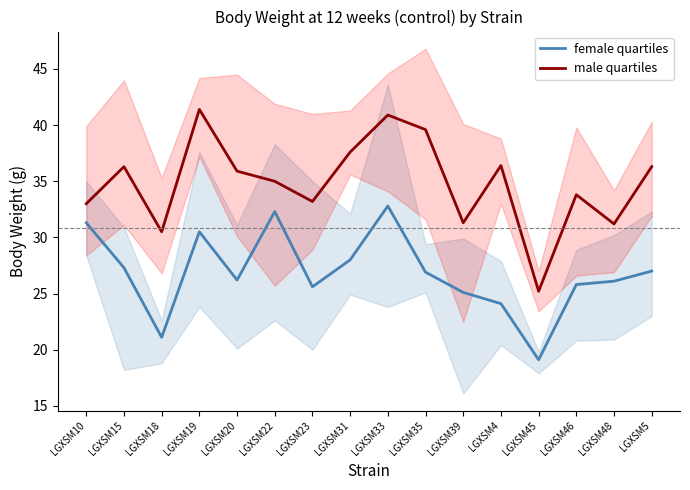

What is the value of the female quartiles point at the 14th from the left?

25.8